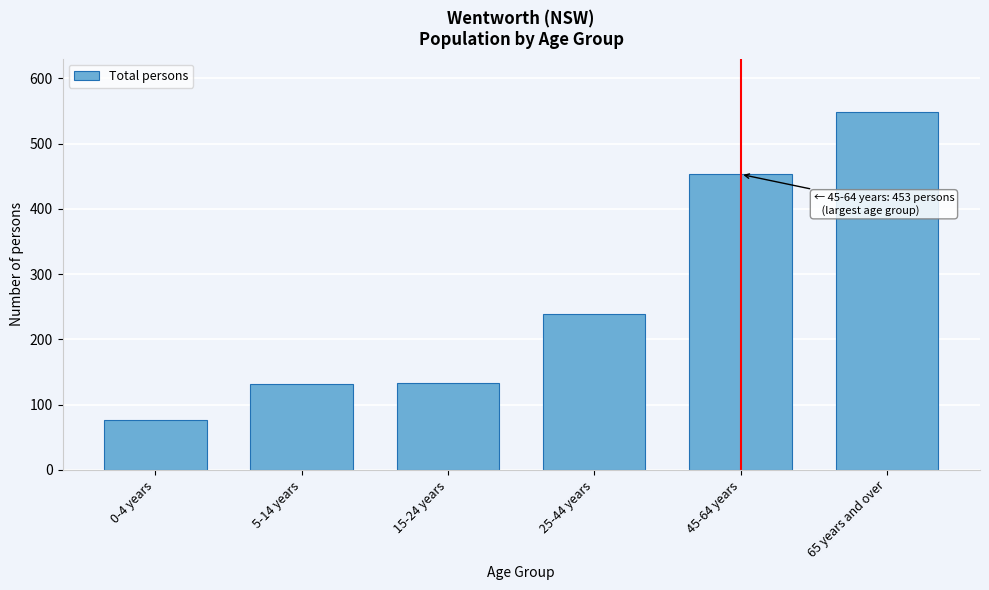

The value at 45-64 years is 453. True or false?

True